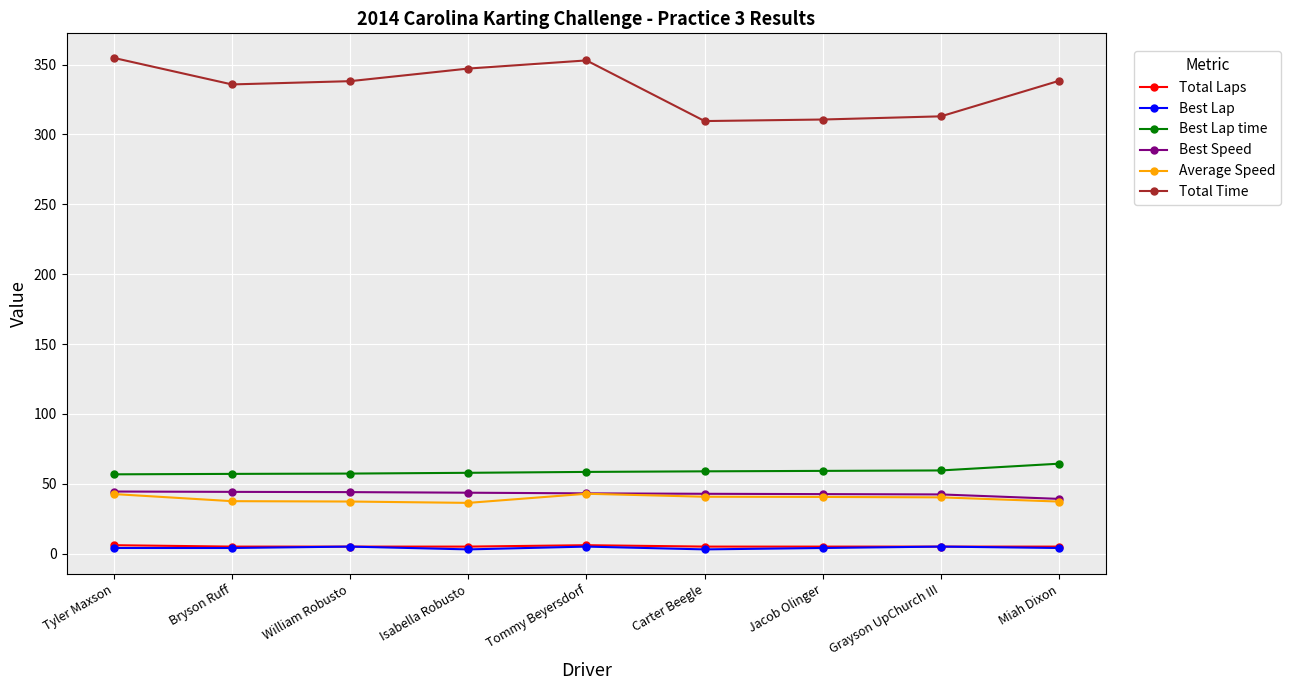

True or false: Total Laps and Average Speed cross at least once.

False